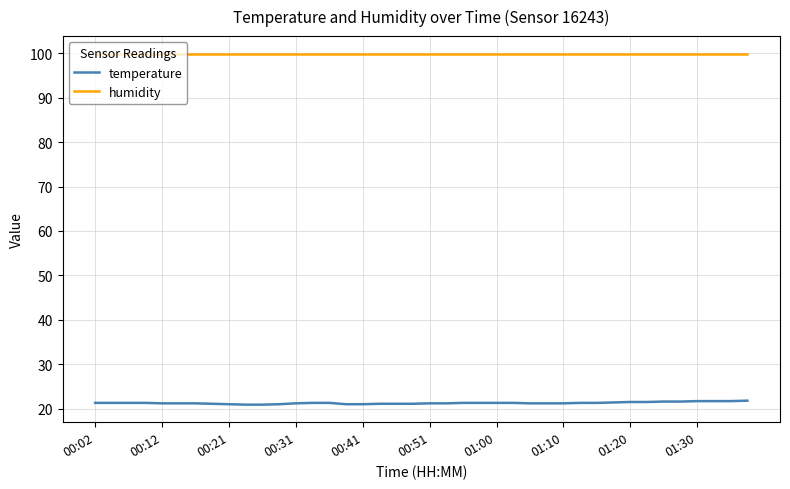

Which series has the largest total across all categories?

humidity